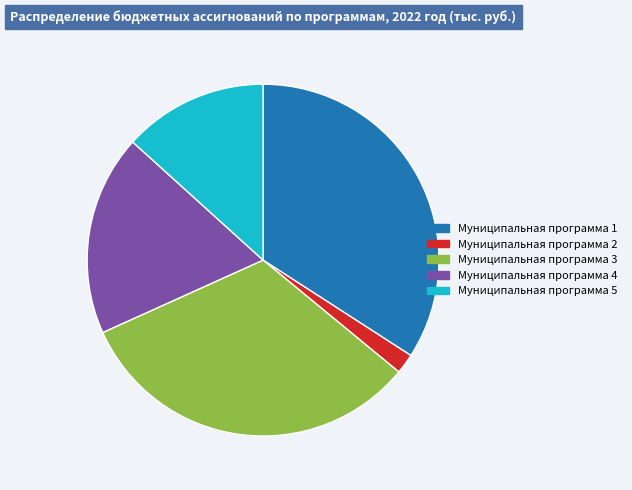

Do Муниципальная программа 5 and Муниципальная программа 3 together represent more than half of the pie?

No